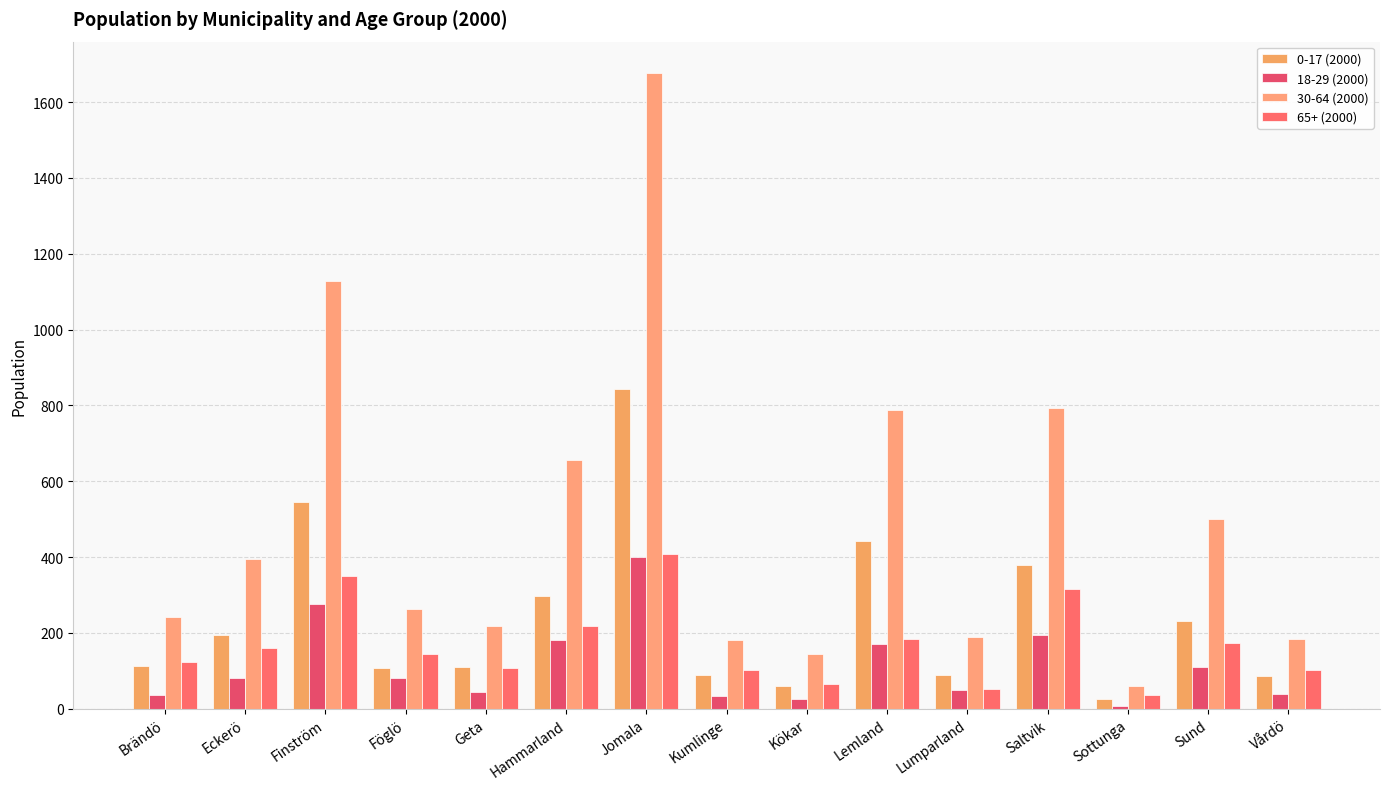

How many bars are there in total?

60